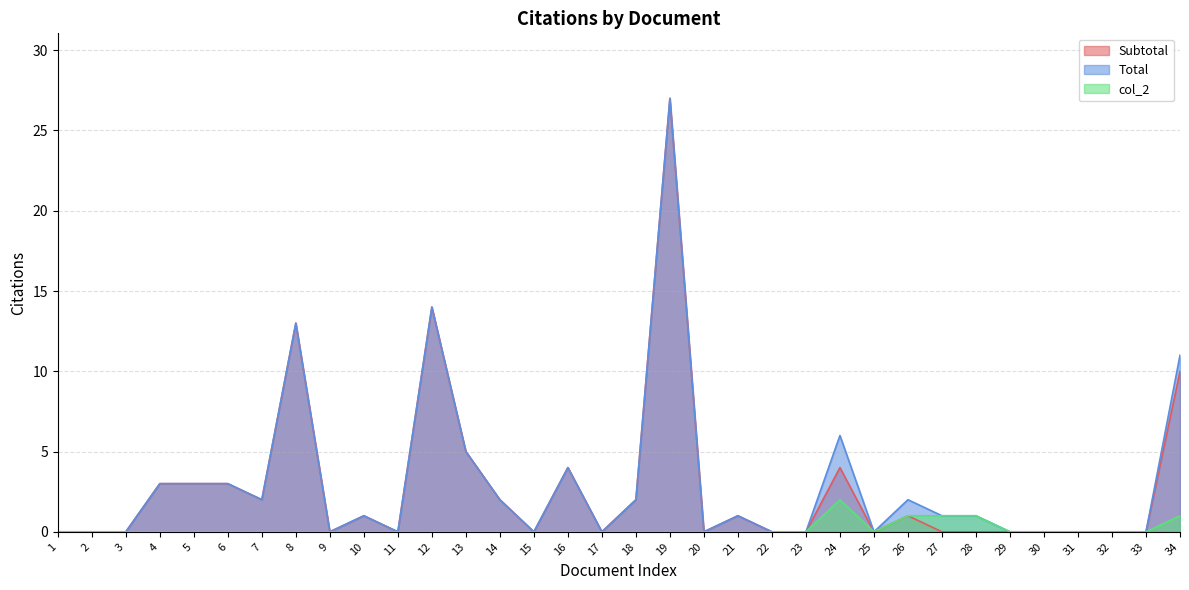

At how many categories does at least one series exceed 6?

4